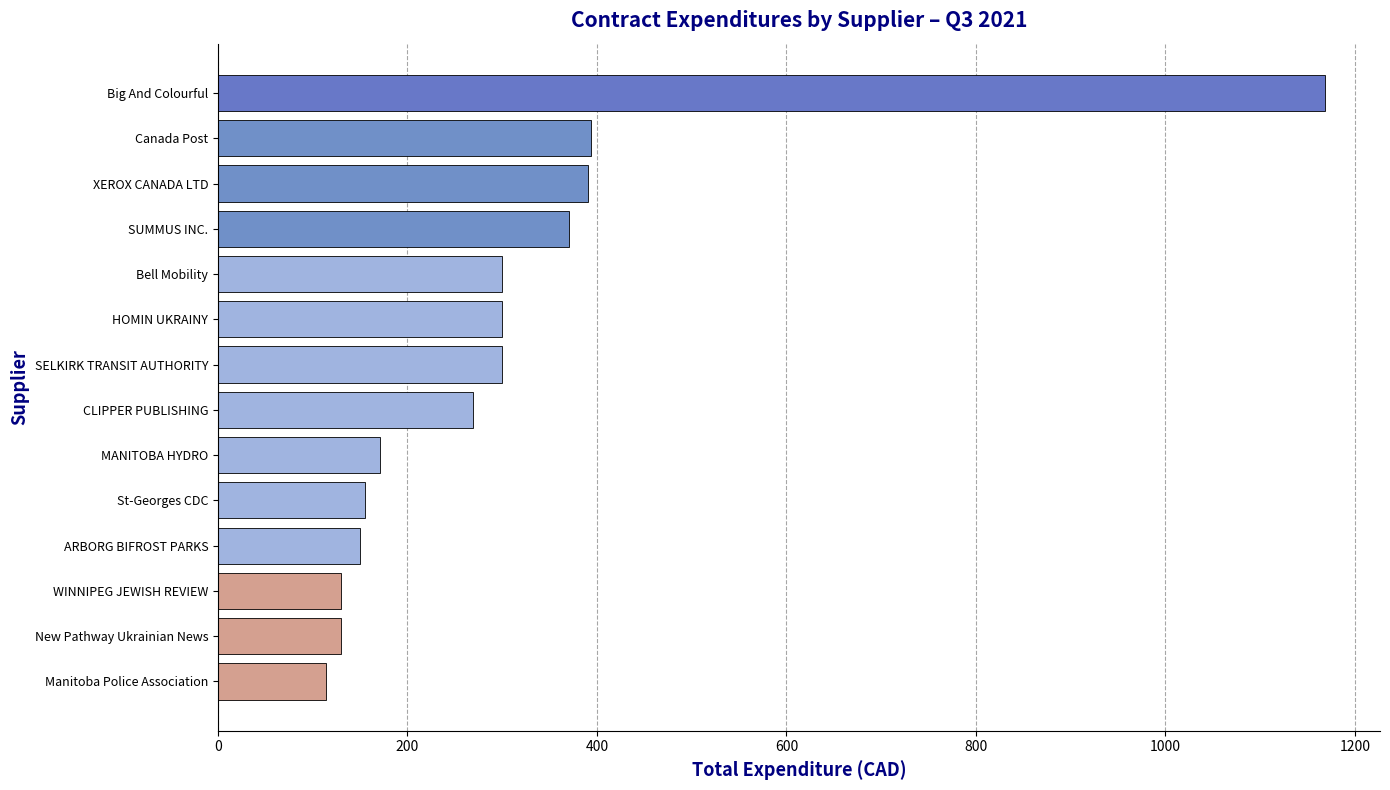

Are the bars grouped side by side (vs. stacked)?

No